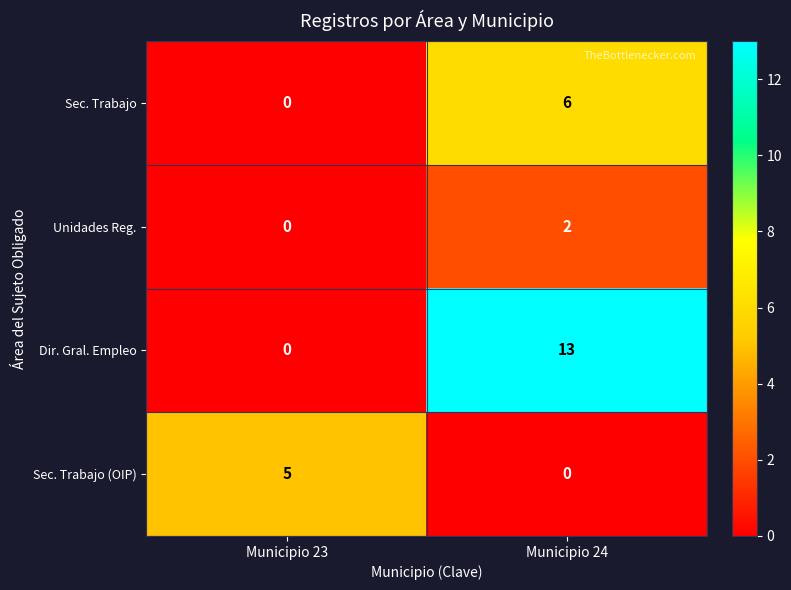

Which series has the largest total across all categories?

Dir. Gral. Empleo